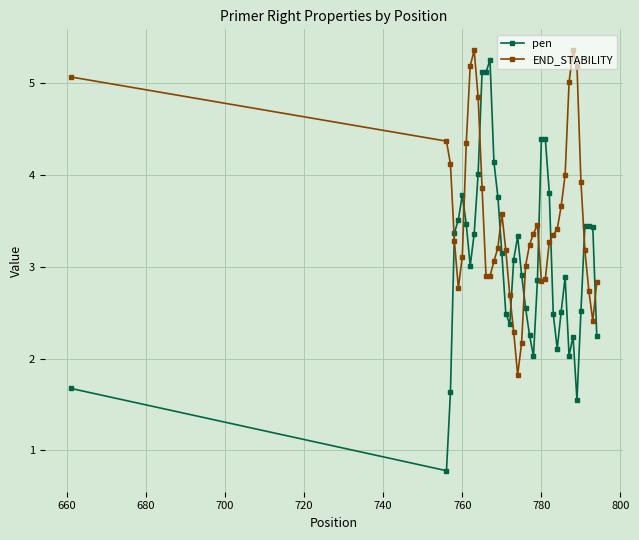

Which series has the largest range (max minus min)?

pen